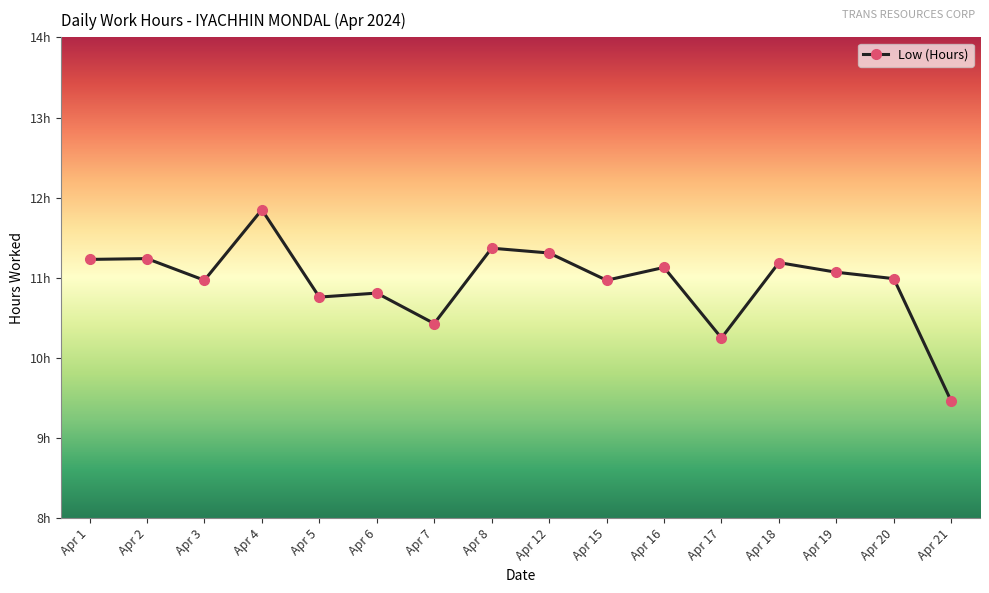

Does the chart have visible grid lines?

No